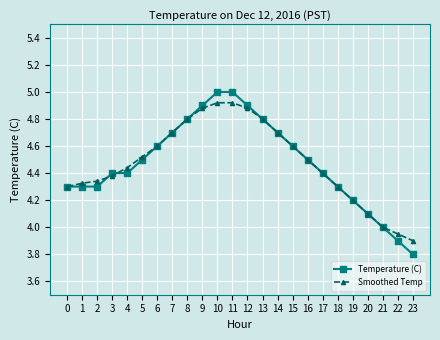

How many lines are shown in the chart?

2